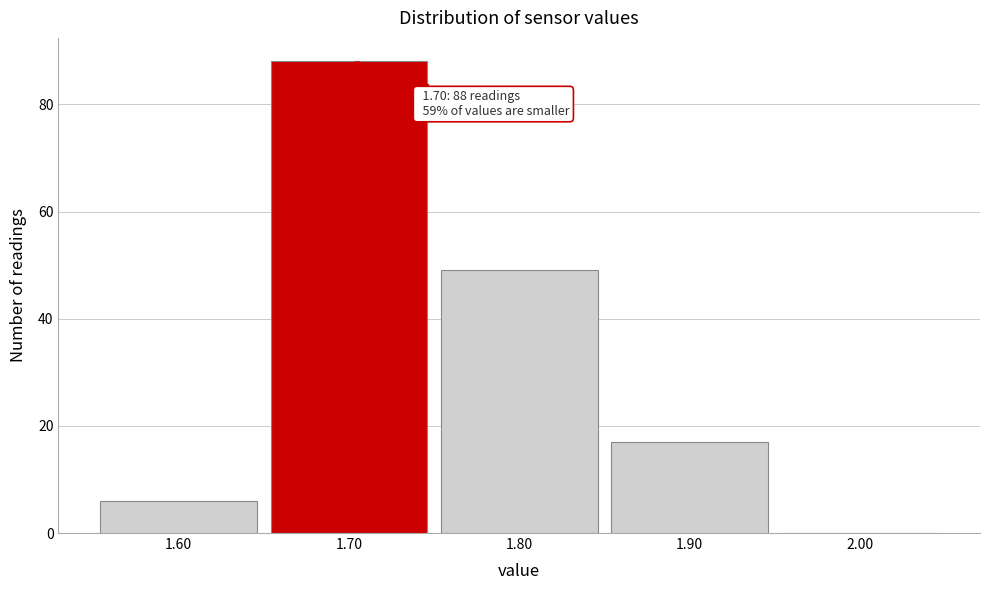

Over which range of the x-axis is the bar tallest?

1.65 to 1.75